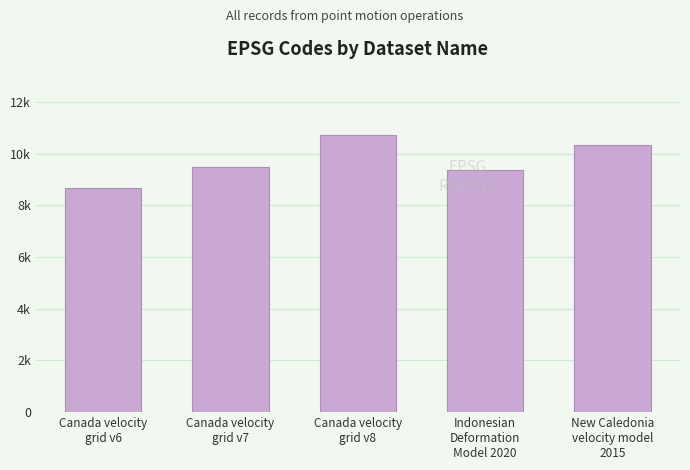

Are the bars horizontal?

No